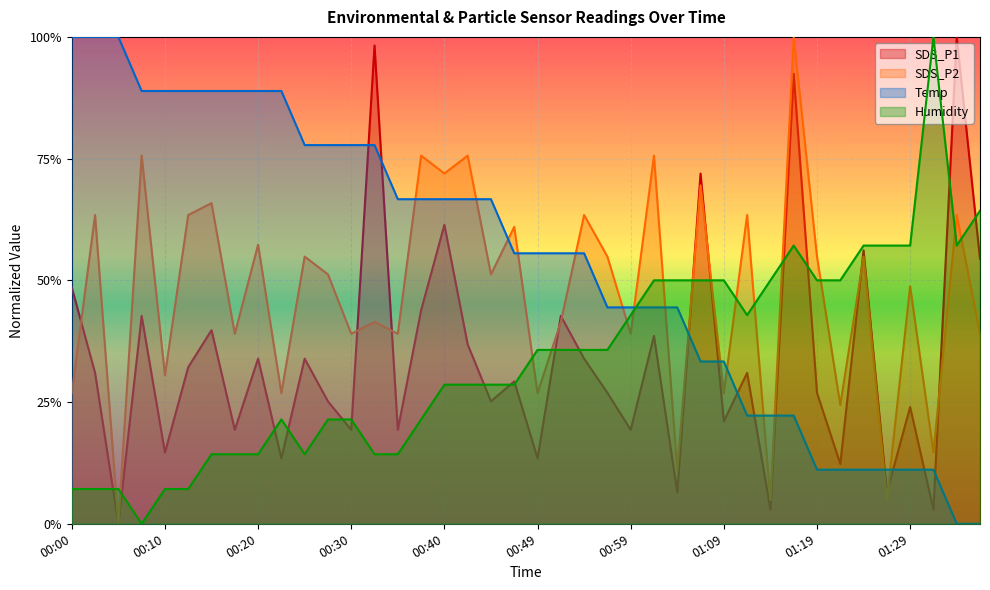

What is the average value of the SDS_P2 series?

0.5